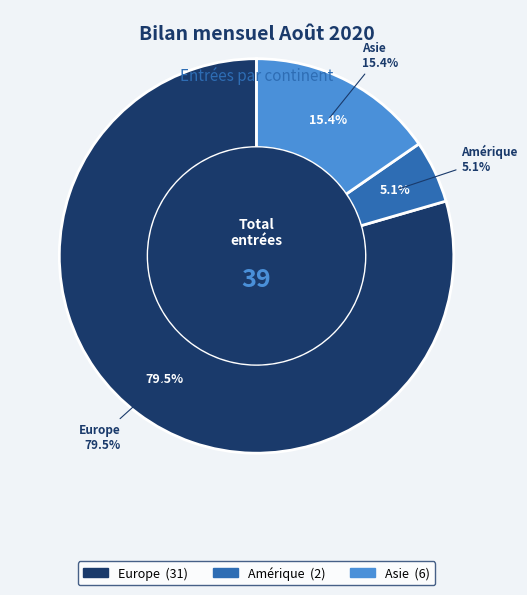

To the nearest percent, what is the difference between the Amérique and Asie slice percentages?

10%